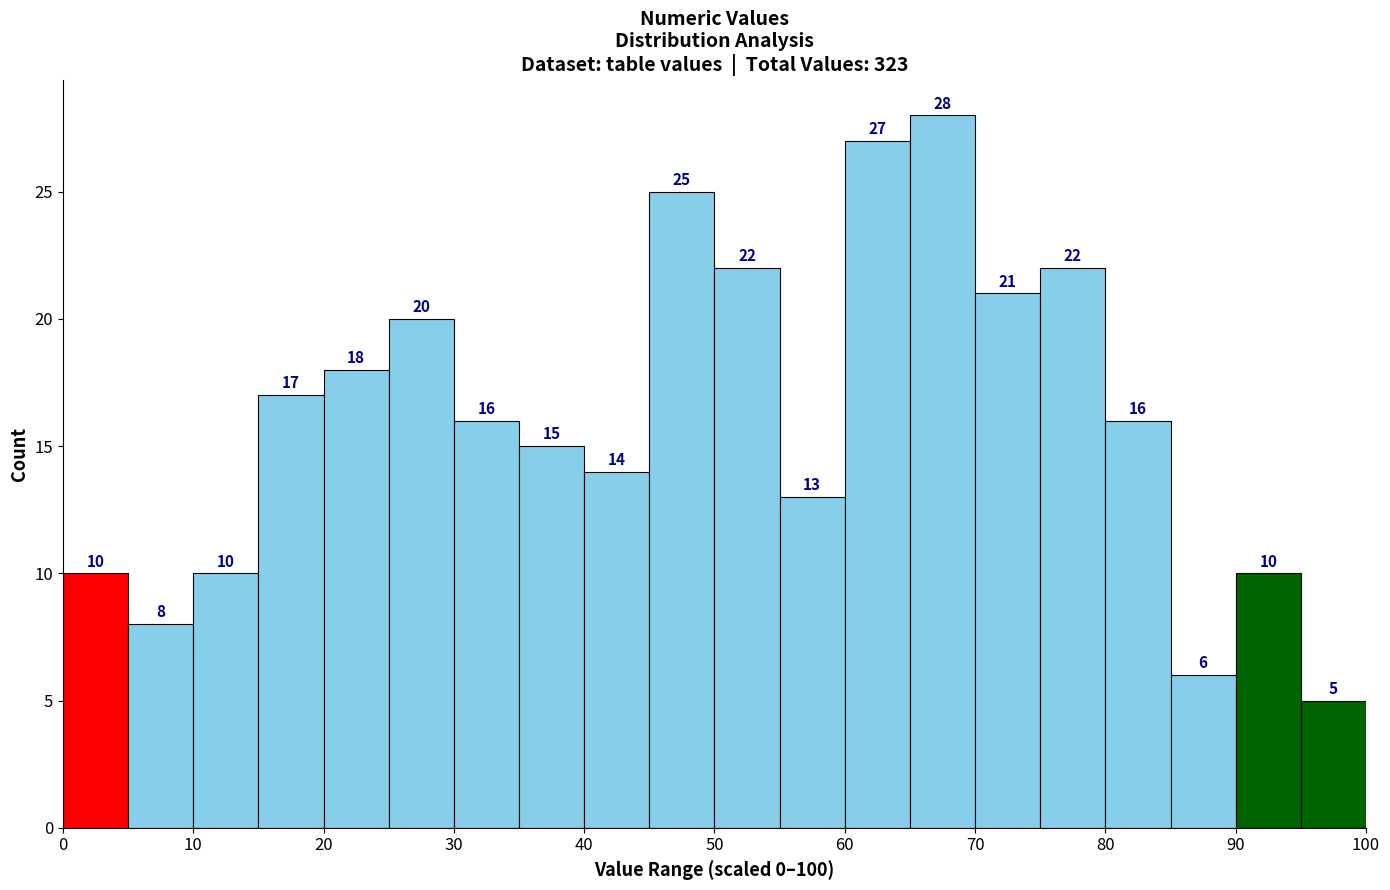

Reading left to right, list every bar in this chart as the range it spans on the x-axis followed by its height.

0 to 5: 10
5 to 10: 8
10 to 15: 10
15 to 20: 17
20 to 25: 18
25 to 30: 20
30 to 35: 16
35 to 40: 15
40 to 45: 14
45 to 50: 25
50 to 55: 22
55 to 60: 13
60 to 65: 27
65 to 70: 28
70 to 75: 21
75 to 80: 22
80 to 85: 16
85 to 90: 6
90 to 95: 10
95 to 100: 5